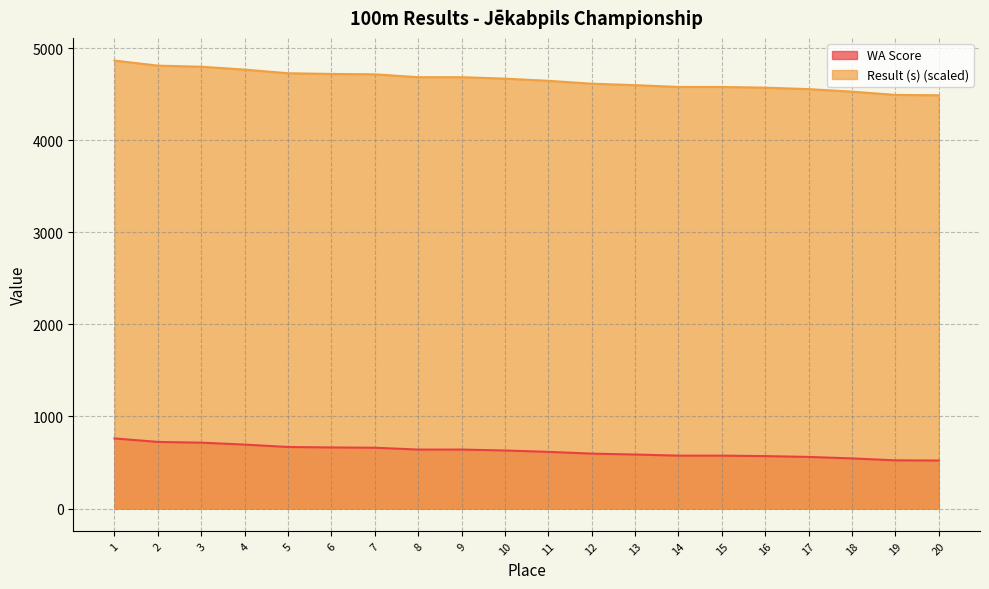

Which label corresponds to the smallest value in the chart?

20